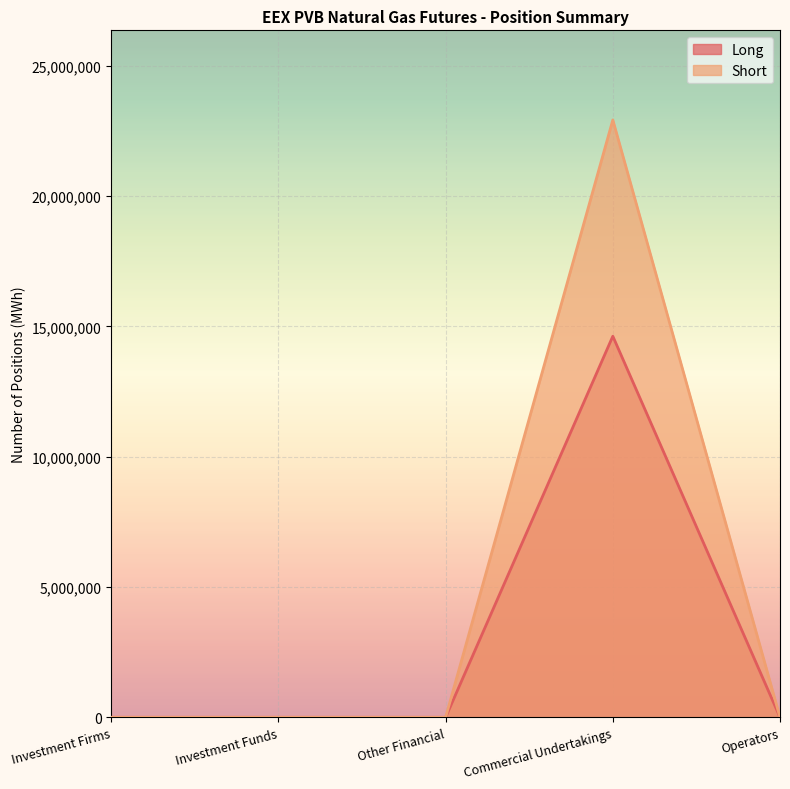

How many lines are shown in the chart?

2